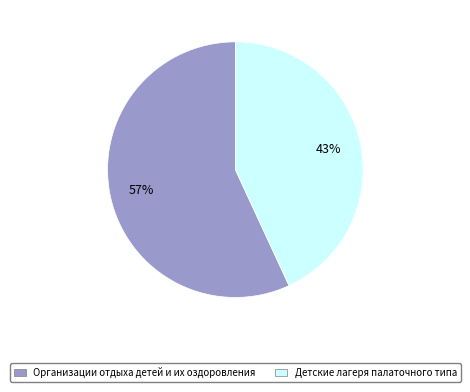

Is it true that Детские лагеря палаточного типа is 43% of the pie?

True